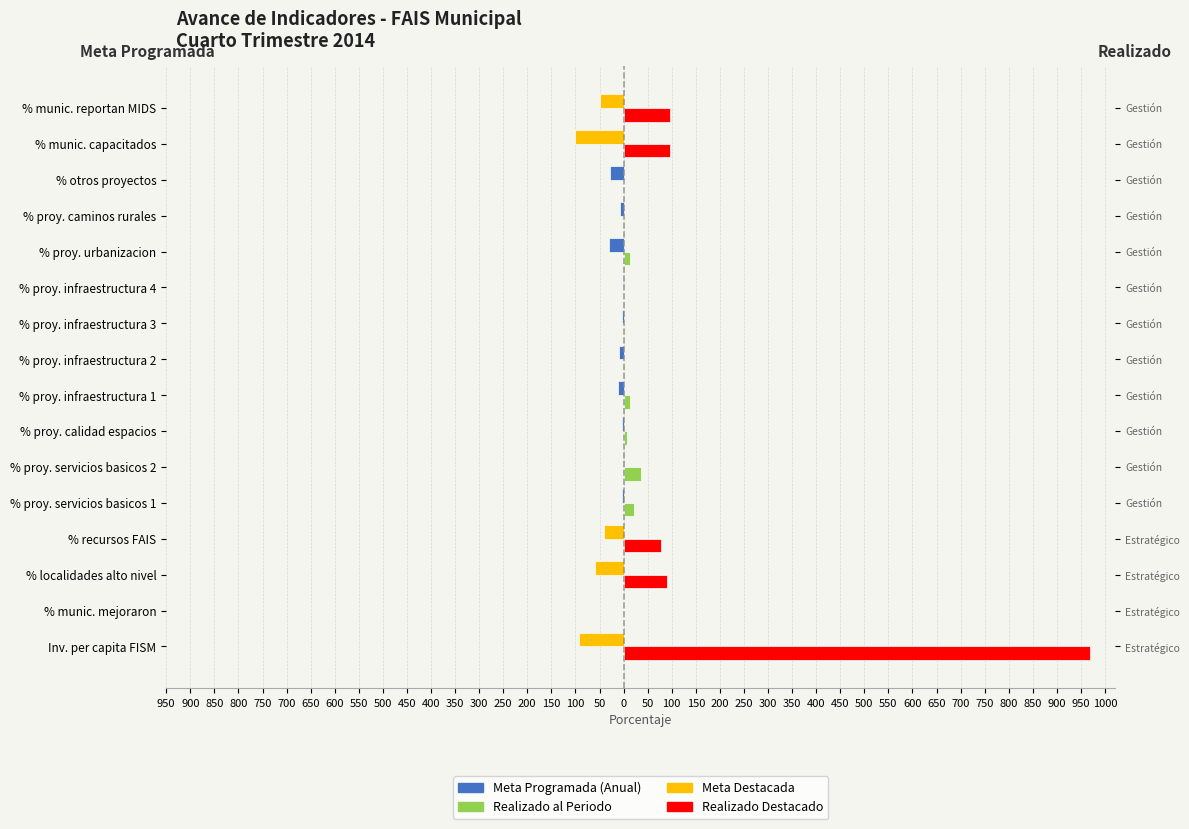

What is the maximum value shown in the chart?

968.2